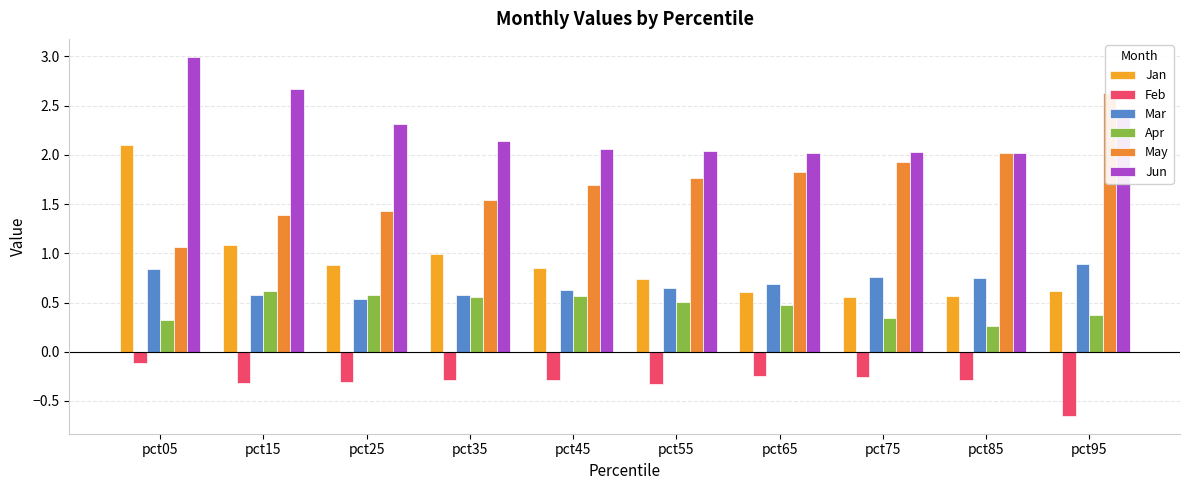

Is the value of Feb at pct65 greater than the value of Jan at pct25?

No